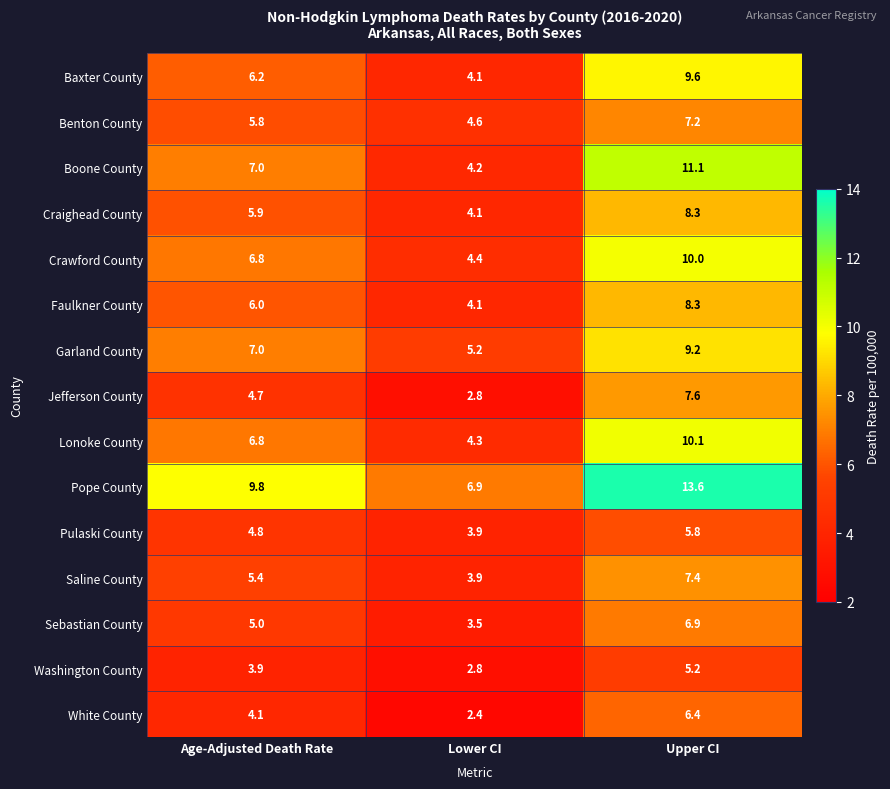

At which category is the sum across all series the highest?

Upper CI